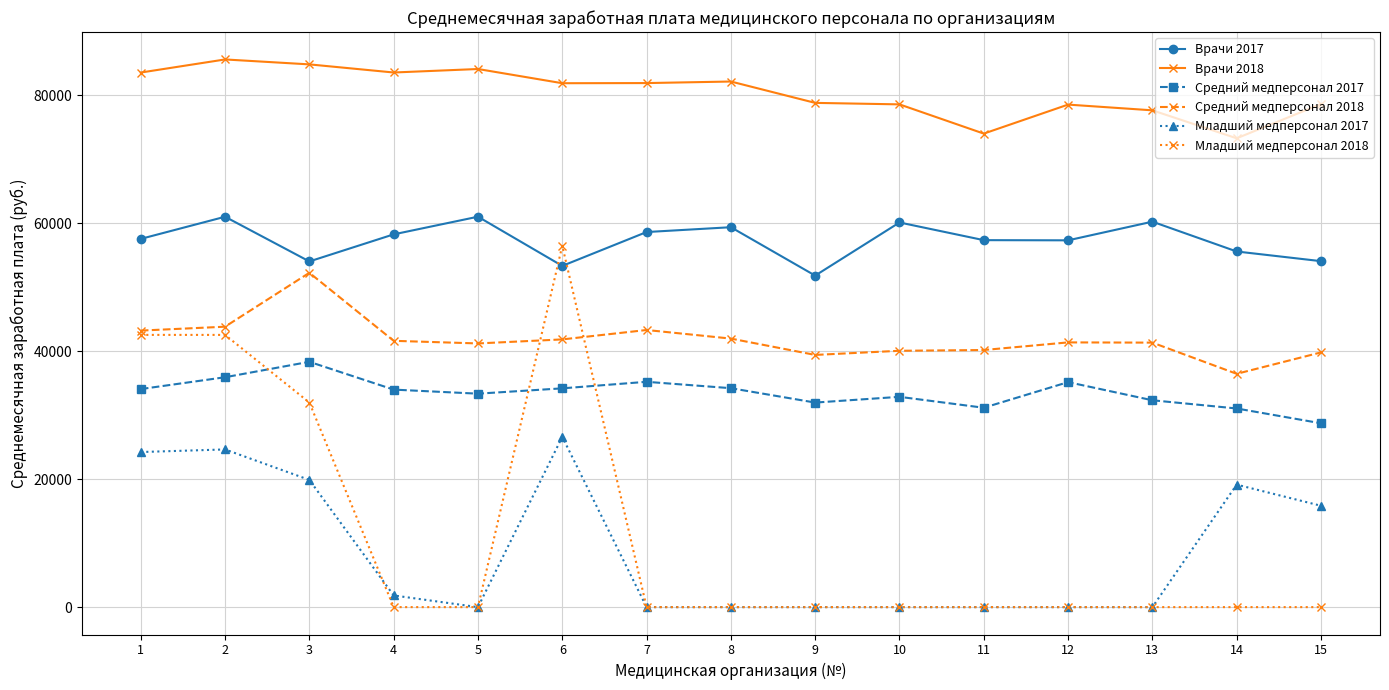

The value of Врачи 2017 at 4 is 34011.9. True or false?

False